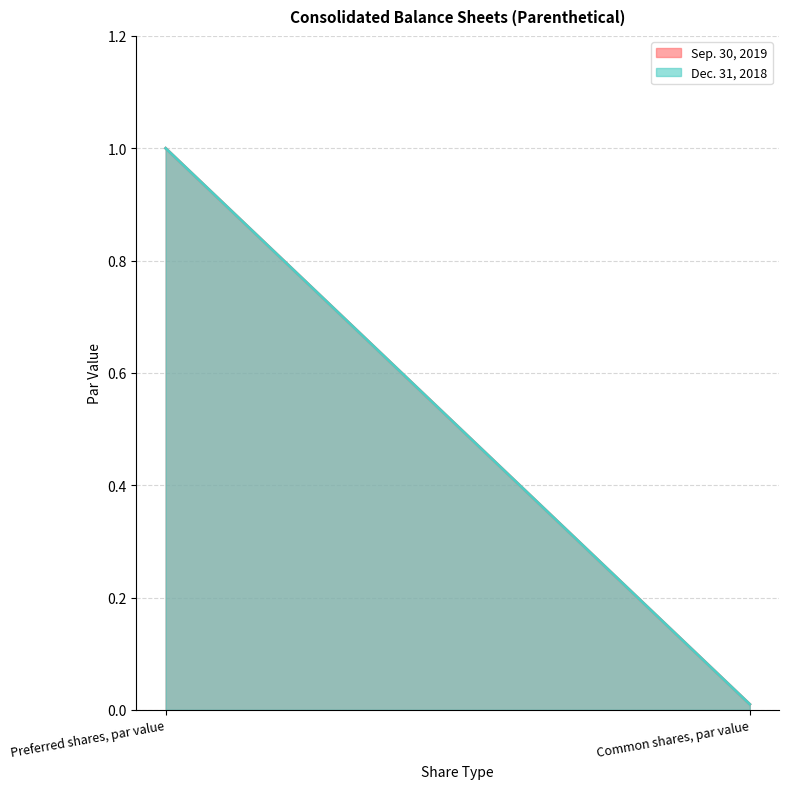

The Dec. 31, 2018 series shows 0.0 at Common shares, par value. True or false?

False